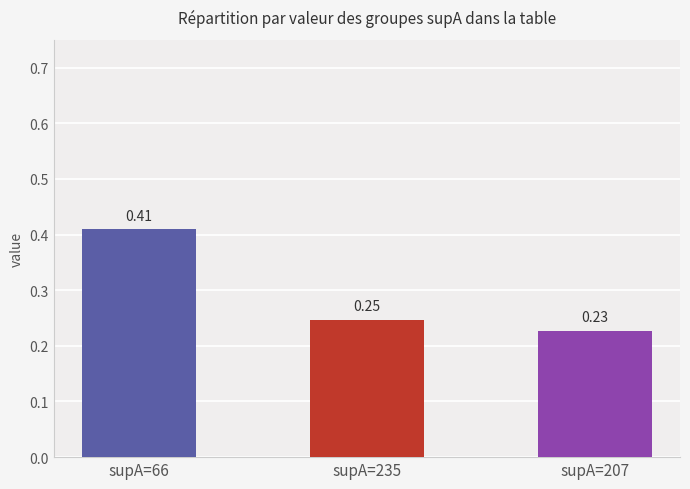

Rank the categories by value from lowest to highest.

supA=207, supA=235, supA=66